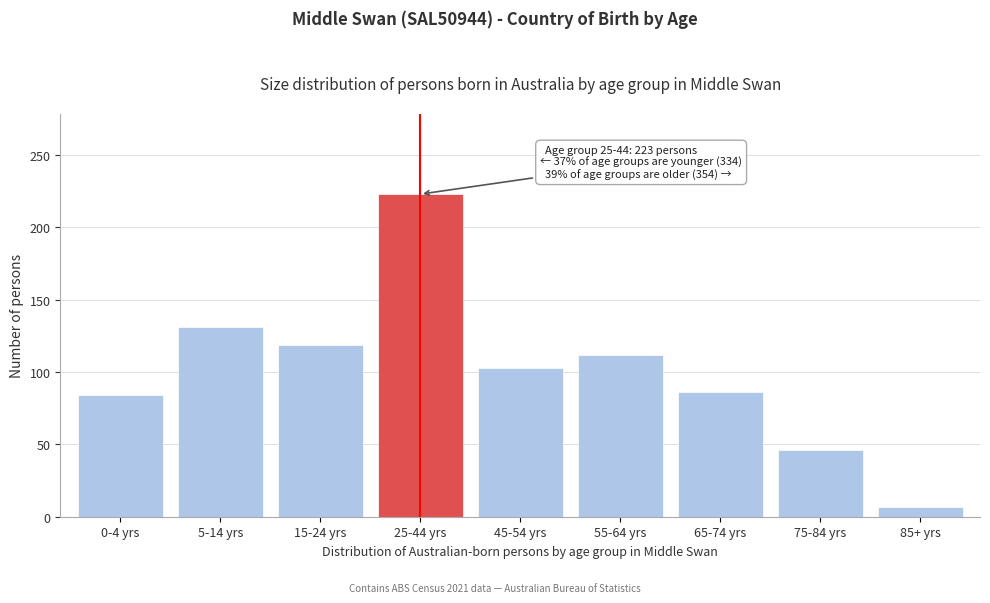

Reading right to left, transcribe all the data shown in this chart.

85+ yrs=7	75-84 yrs=46	65-74 yrs=86	55-64 yrs=112	45-54 yrs=103	25-44 yrs=223	15-24 yrs=119	5-14 yrs=131	0-4 yrs=84